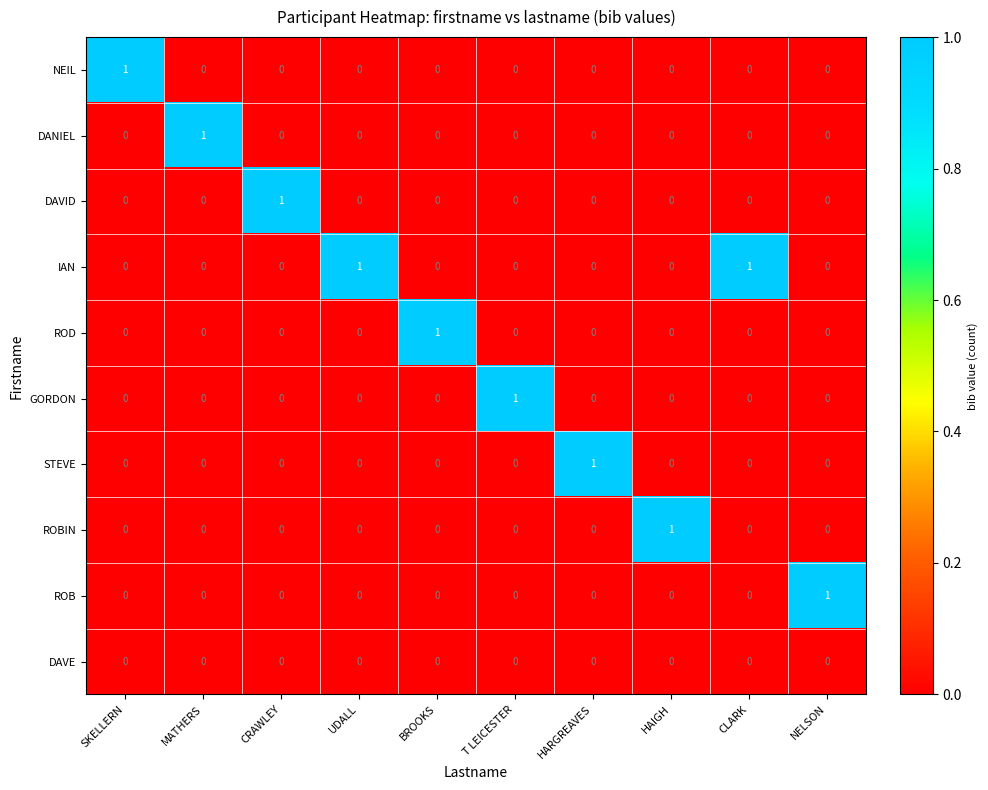

The value of NEIL at NELSON is 0. True or false?

True